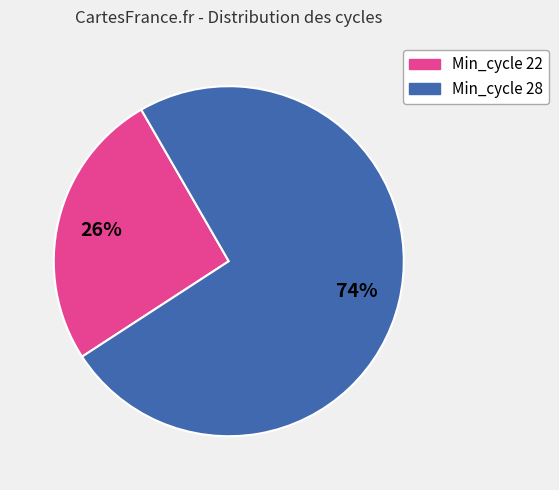

How many slices are in this pie chart?

2